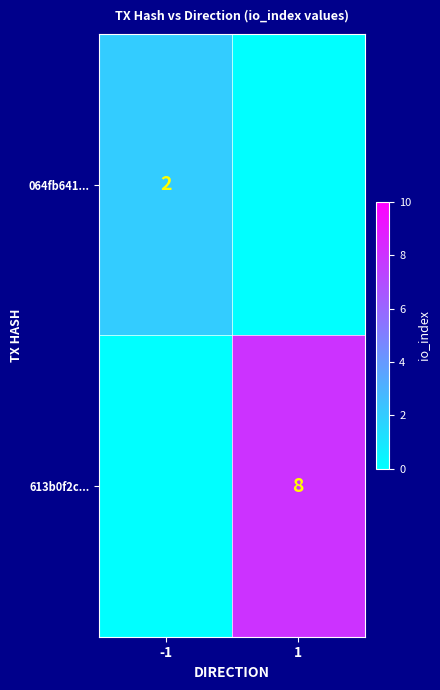

What is the total value across all series at -1?

2